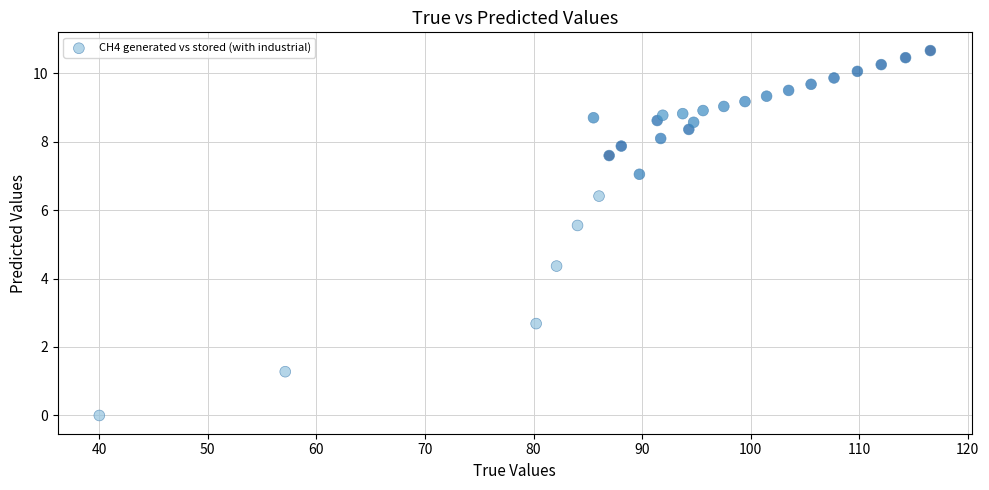

What is the range of X values (max minus min)?

76.6